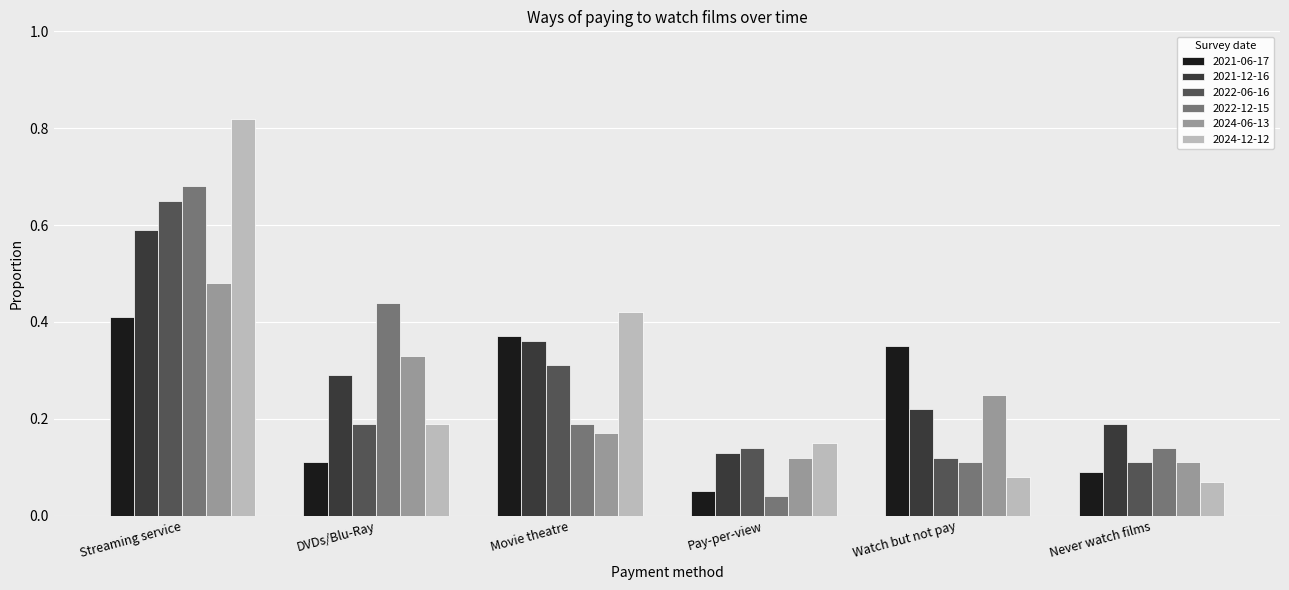

Which series has the widest spread of values?

2024-12-12